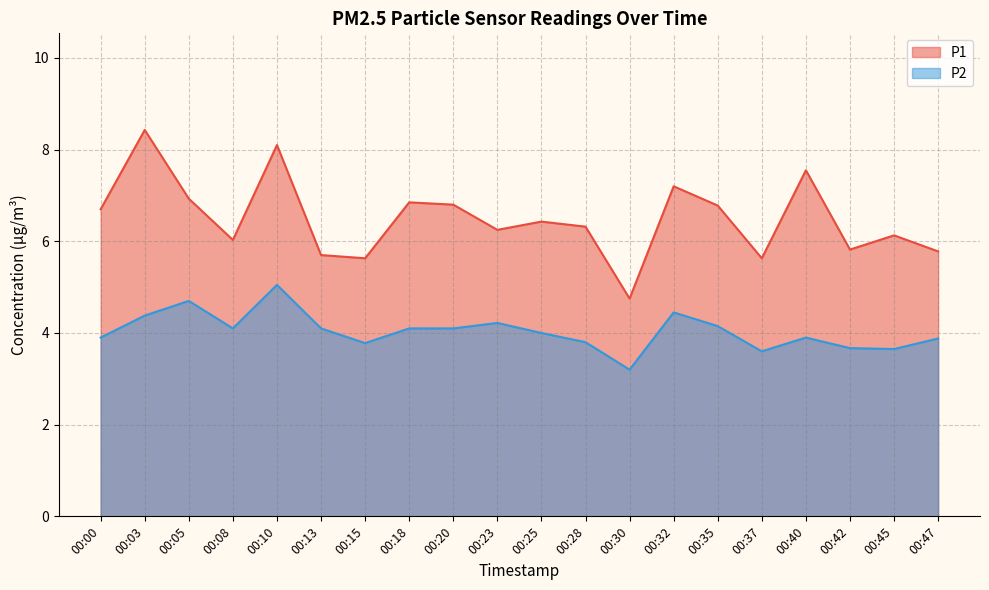

Reading right to left, what are all the values shown in this chart?

P1: 5.8	6.1	5.8	7.5	5.6	6.8	7.2	4.8	6.3	6.4	6.2	6.8	6.8	5.6	5.7	8.1	6.0	6.9	8.4	6.7
P2: 3.9	3.6	3.7	3.9	3.6	4.2	4.5	3.2	3.8	4.0	4.2	4.1	4.1	3.8	4.1	5.0	4.1	4.7	4.4	3.9